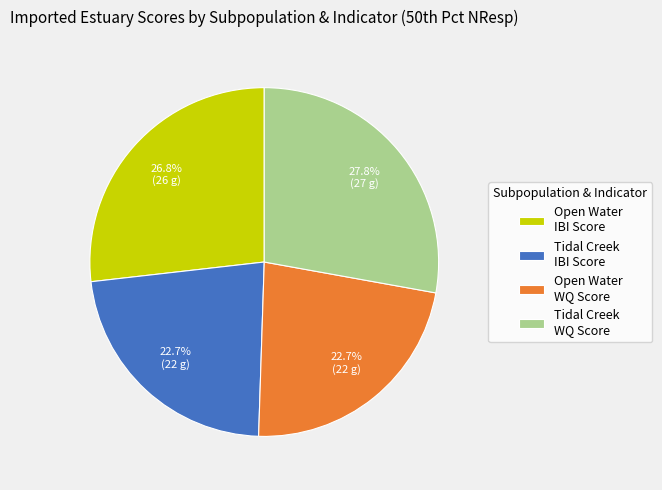

Does Open Water WQ Score represent more than half of the total?

No